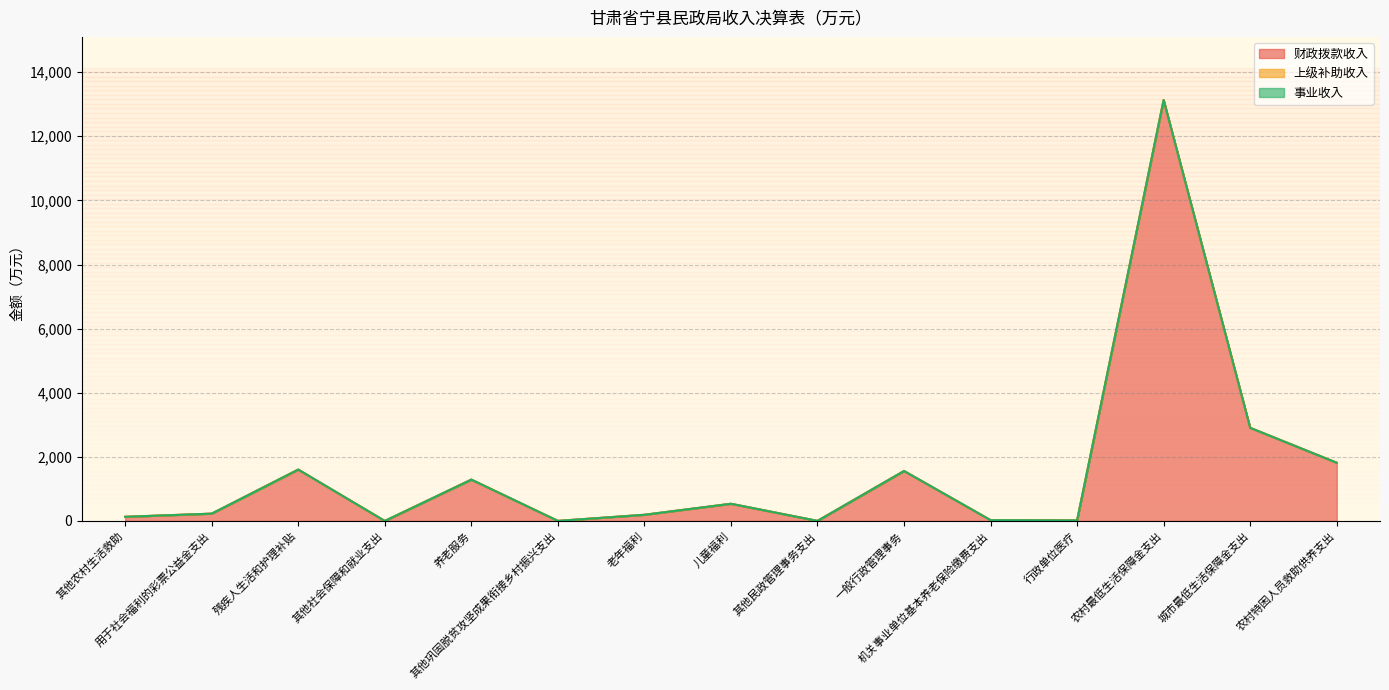

What are all the series names shown in the legend?

财政拨款收入, 上级补助收入, 事业收入